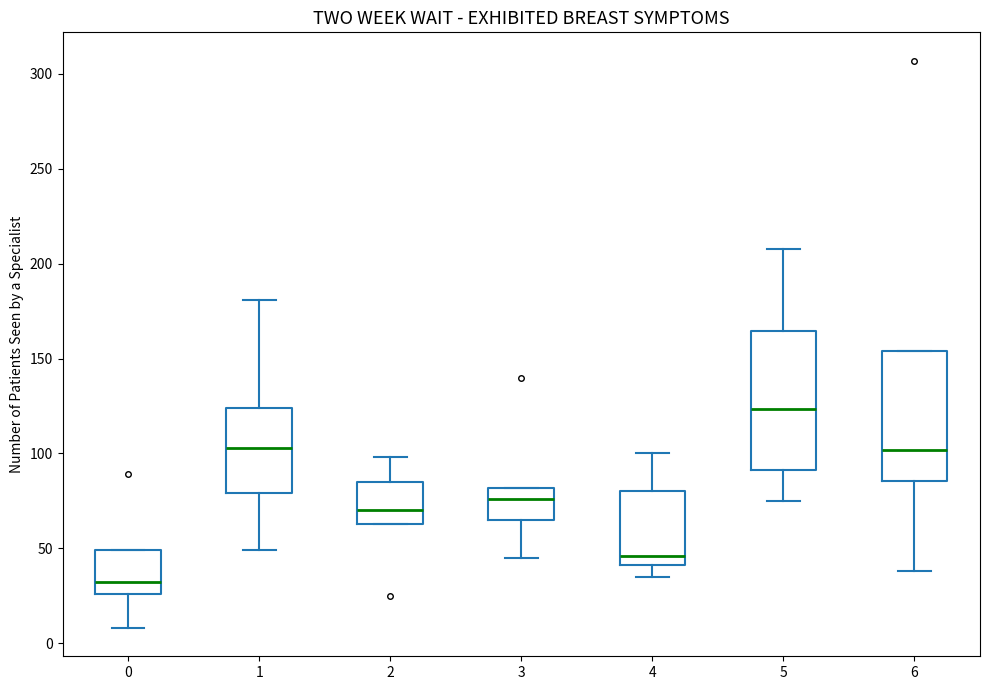

Reading left to right, transcribe this box plot: for each box, give where its median line is, the range the box spans, and where its two whiskers end, as read against the y-axis. The values are not printed on the chart, so give them approximately, as read against the axis.

0: median 30, box 25 to 50, whiskers 10 to 50
1: median 105, box 80 to 125, whiskers 50 to 180
2: median 70, box 65 to 85, whiskers 65 to 100
3: median 75, box 65 to 80, whiskers 45 to 80
4: median 45, box 40 to 80, whiskers 35 to 100
5: median 125, box 90 to 165, whiskers 75 to 210
6: median 100, box 85 to 155, whiskers 40 to 155